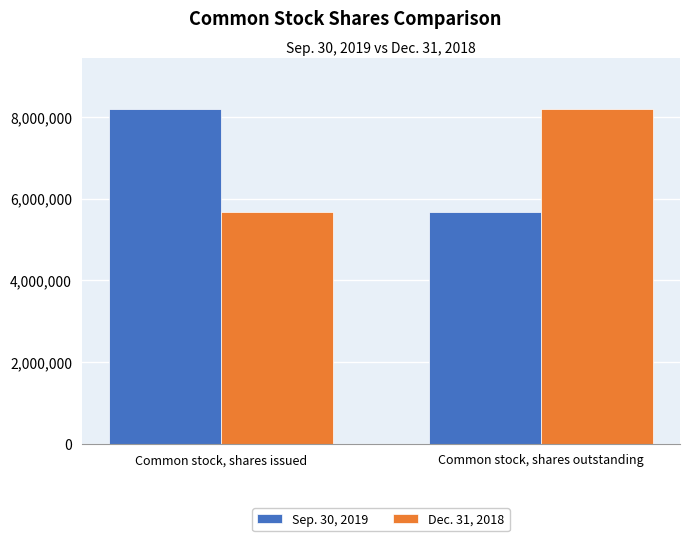

What is the spread (max minus min) of values at Common stock, shares issued?

2523242